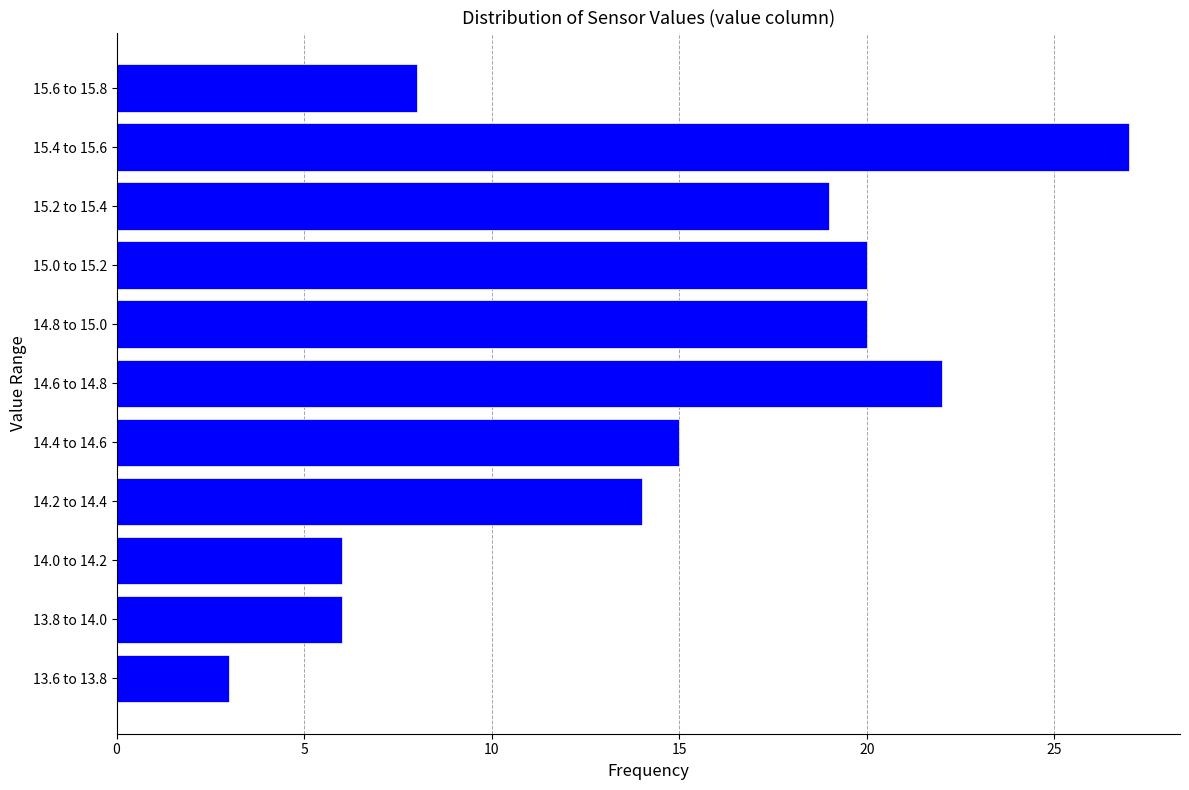

Reading bottom to top, what are all the values shown in this chart?

3	6	6	14	15	22	20	20	19	27	8